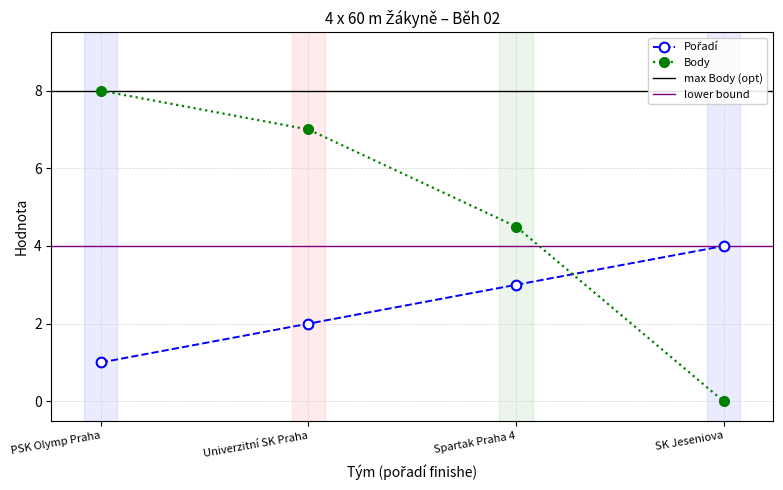

What is the value of the Pořadí point at the 4th from the left?

4.0